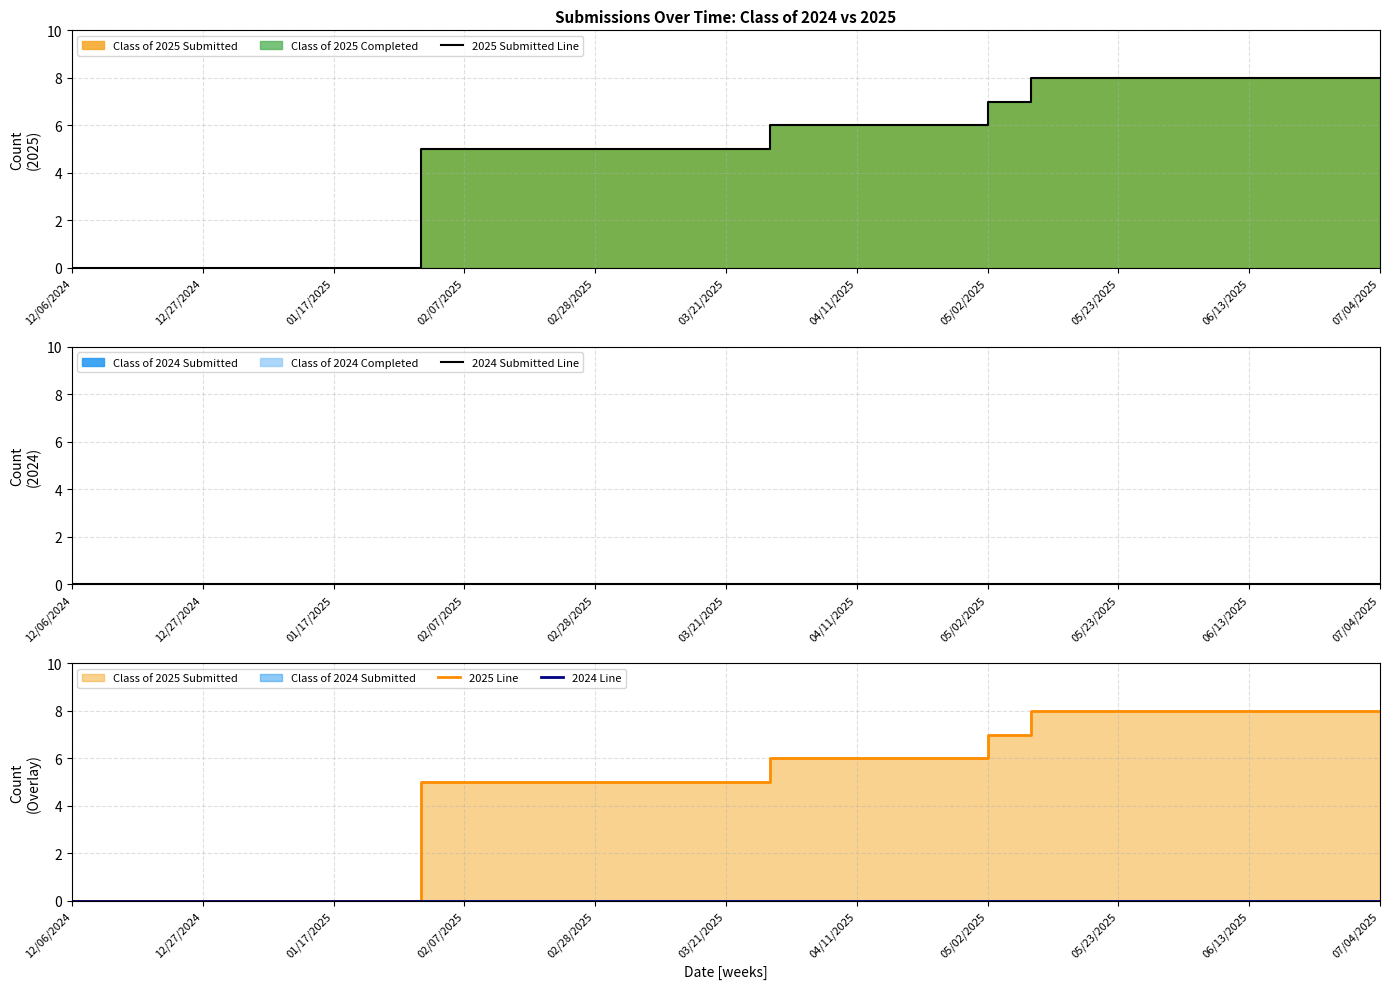

True or false: 2025 Line has a value of 4 at 07/04/2025.

False